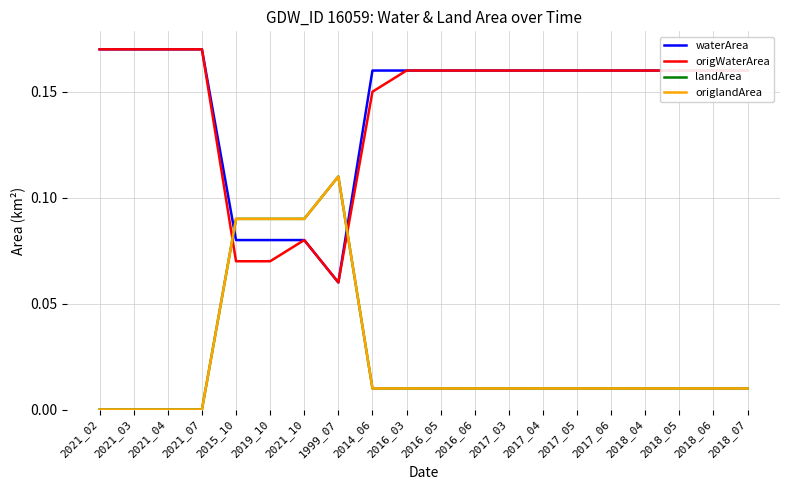

Reading left to right, transcribe all the data shown in this chart.

waterArea: 2021_02=0.2	2021_03=0.2	2021_04=0.2	2021_07=0.2	2015_10=0.1	2019_10=0.1	2021_10=0.1	1999_07=0.1	2014_06=0.2	2016_03=0.2	2016_05=0.2	2016_06=0.2	2017_03=0.2	2017_04=0.2	2017_05=0.2	2017_06=0.2	2018_04=0.2	2018_05=0.2	2018_06=0.2	2018_07=0.2
origWaterArea: 2021_02=0.2	2021_03=0.2	2021_04=0.2	2021_07=0.2	2015_10=0.1	2019_10=0.1	2021_10=0.1	1999_07=0.1	2014_06=0.1	2016_03=0.2	2016_05=0.2	2016_06=0.2	2017_03=0.2	2017_04=0.2	2017_05=0.2	2017_06=0.2	2018_04=0.2	2018_05=0.2	2018_06=0.2	2018_07=0.2
landArea: 2021_02=0.0	2021_03=0.0	2021_04=0.0	2021_07=0.0	2015_10=0.1	2019_10=0.1	2021_10=0.1	1999_07=0.1	2014_06=0.0	2016_03=0.0	2016_05=0.0	2016_06=0.0	2017_03=0.0	2017_04=0.0	2017_05=0.0	2017_06=0.0	2018_04=0.0	2018_05=0.0	2018_06=0.0	2018_07=0.0
origlandArea: 2021_02=0.0	2021_03=0.0	2021_04=0.0	2021_07=0.0	2015_10=0.1	2019_10=0.1	2021_10=0.1	1999_07=0.1	2014_06=0.0	2016_03=0.0	2016_05=0.0	2016_06=0.0	2017_03=0.0	2017_04=0.0	2017_05=0.0	2017_06=0.0	2018_04=0.0	2018_05=0.0	2018_06=0.0	2018_07=0.0